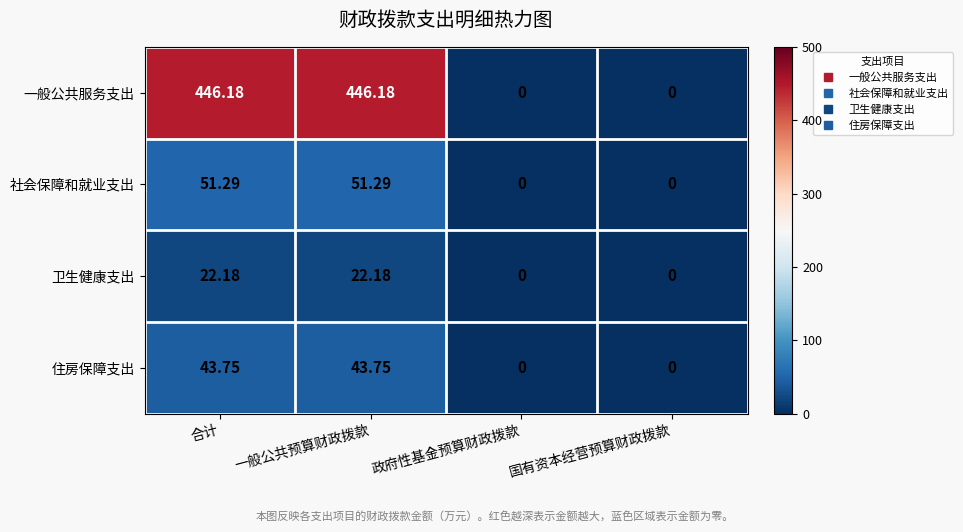

Which series has the largest total across all categories?

一般公共服务支出